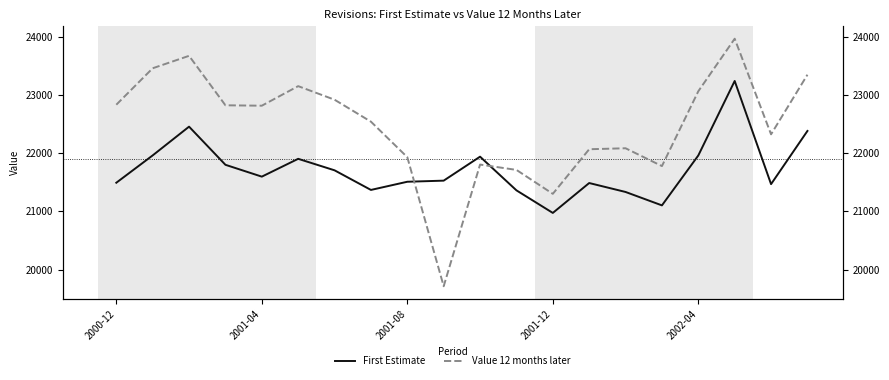

What value does the First Estimate series have at 2001-08, to the nearest 100?

21500